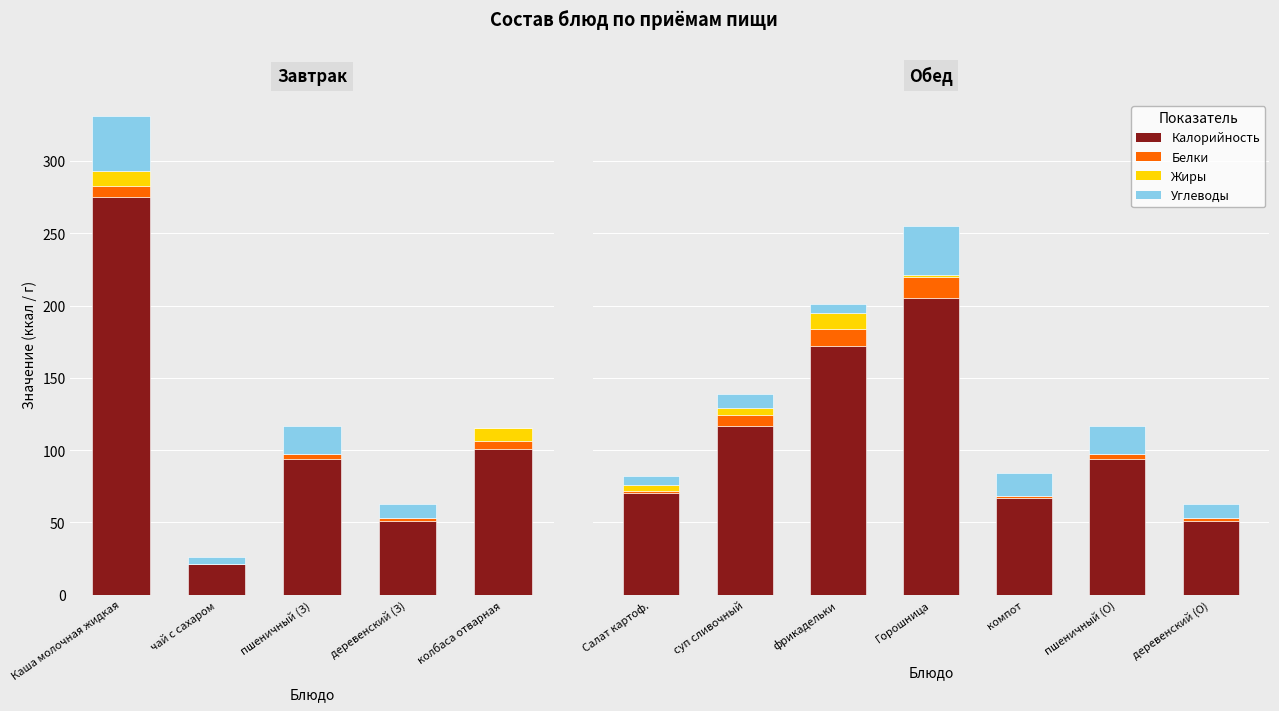

True or false: Жиры has a value of -4 at компот.

False